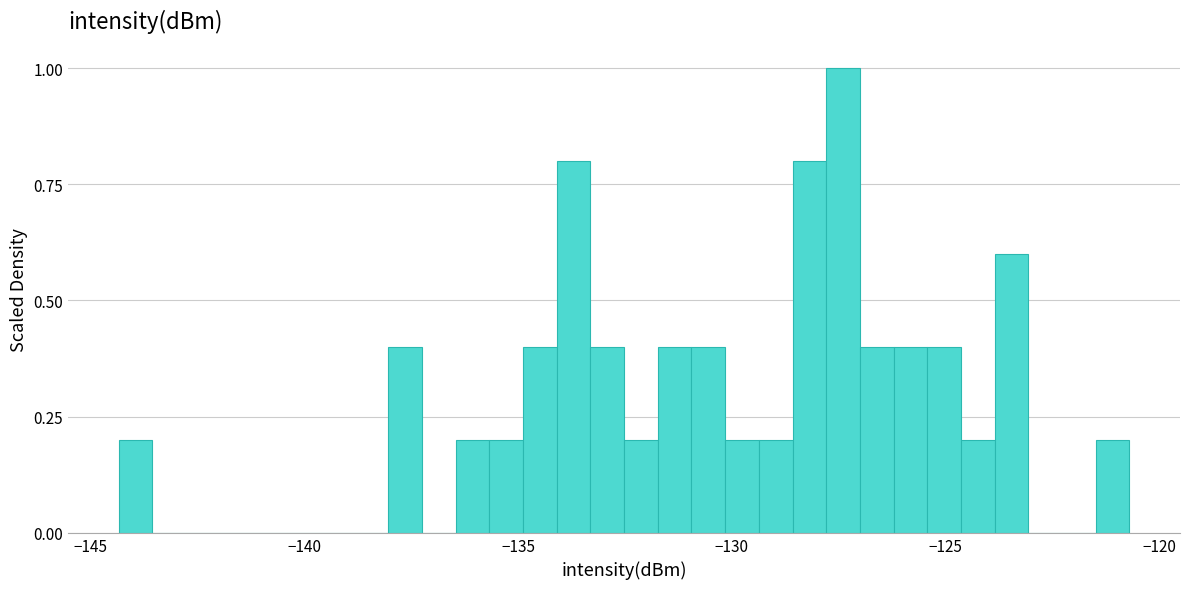

Around what value on the x-axis is the tallest bar? Give the approximate position of its centre, as read against the axis.

-127.5